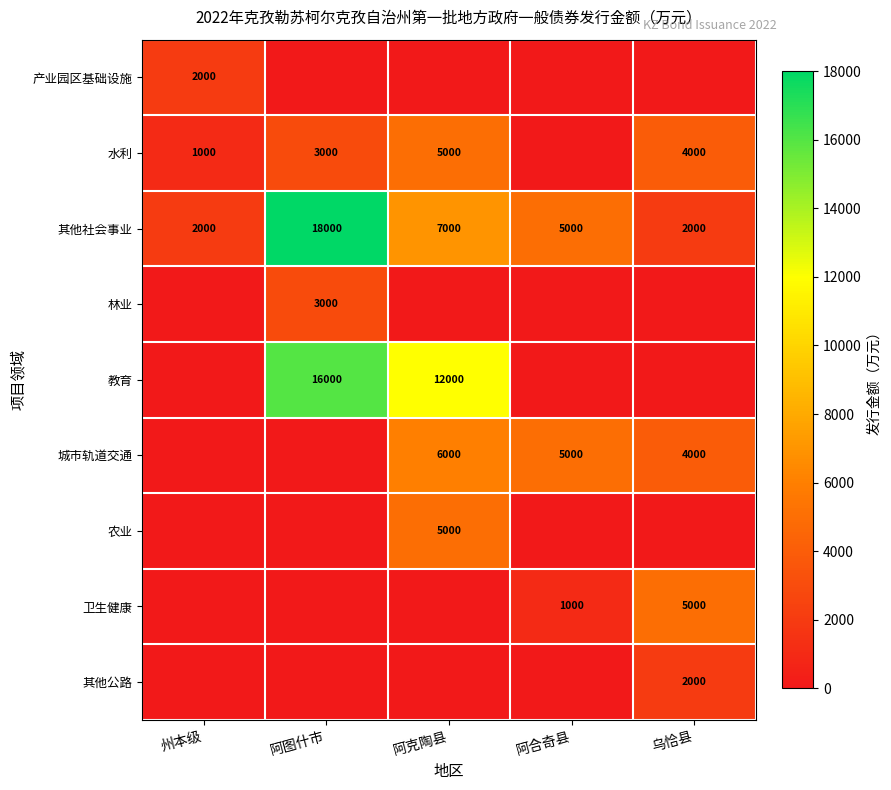

What is the average value of the 其他社会事业 series?

6800